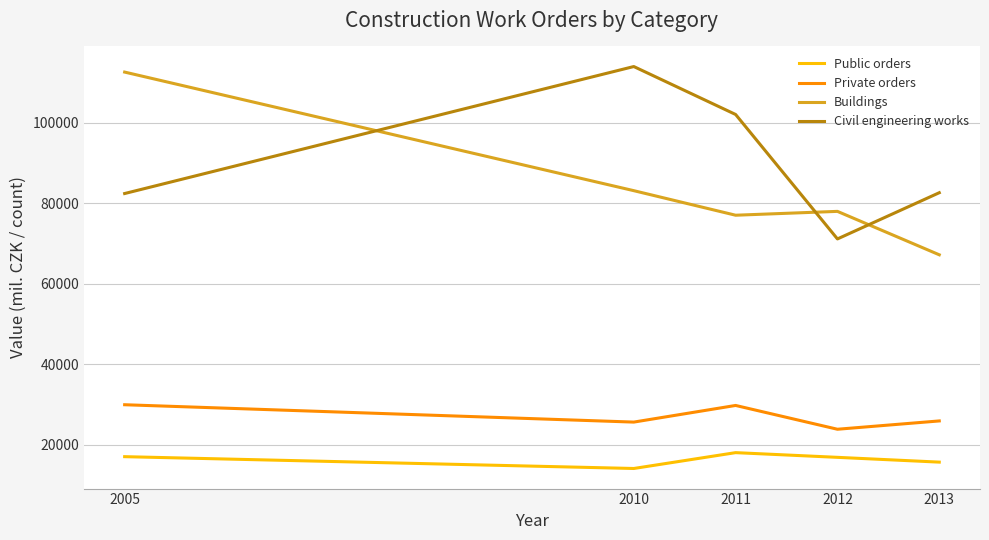

List the series in order of their peak value, lowest first.

Public orders, Private orders, Buildings, Civil engineering works